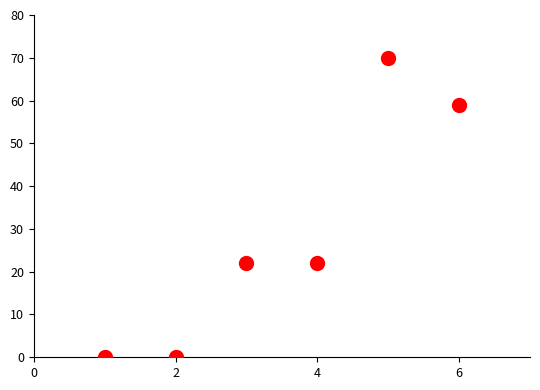

What is the average Y value?

28.9